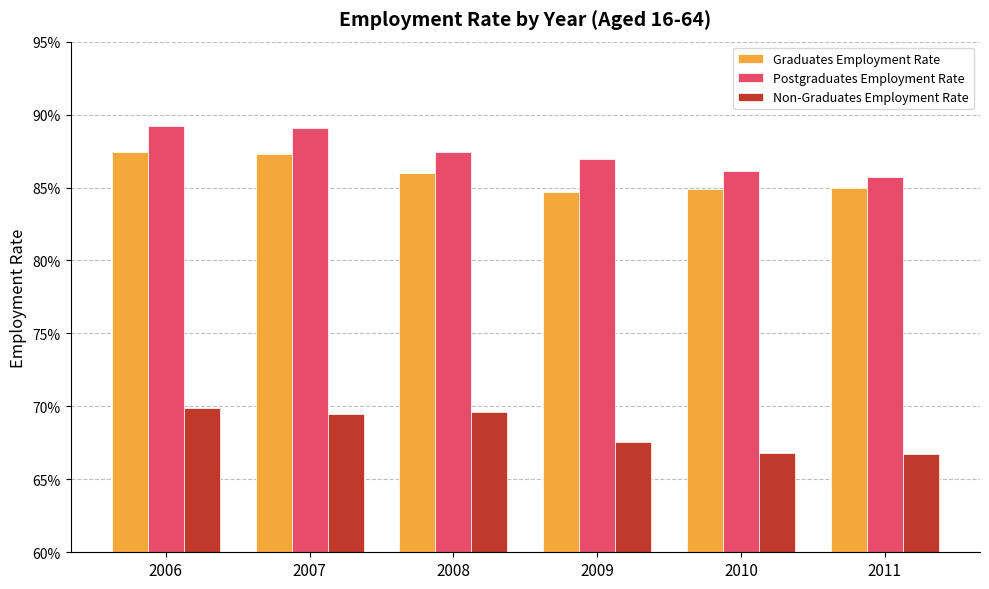

What is the value of the Non-Graduates Employment Rate bar at the 3rd from the left?

0.7